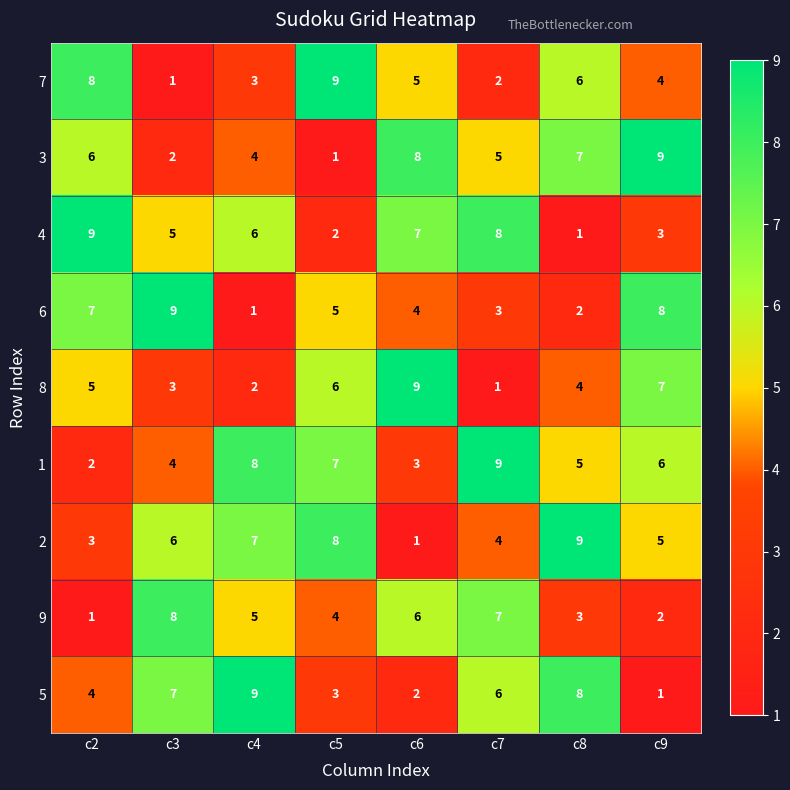

The 1 series shows 8 at c4. True or false?

True